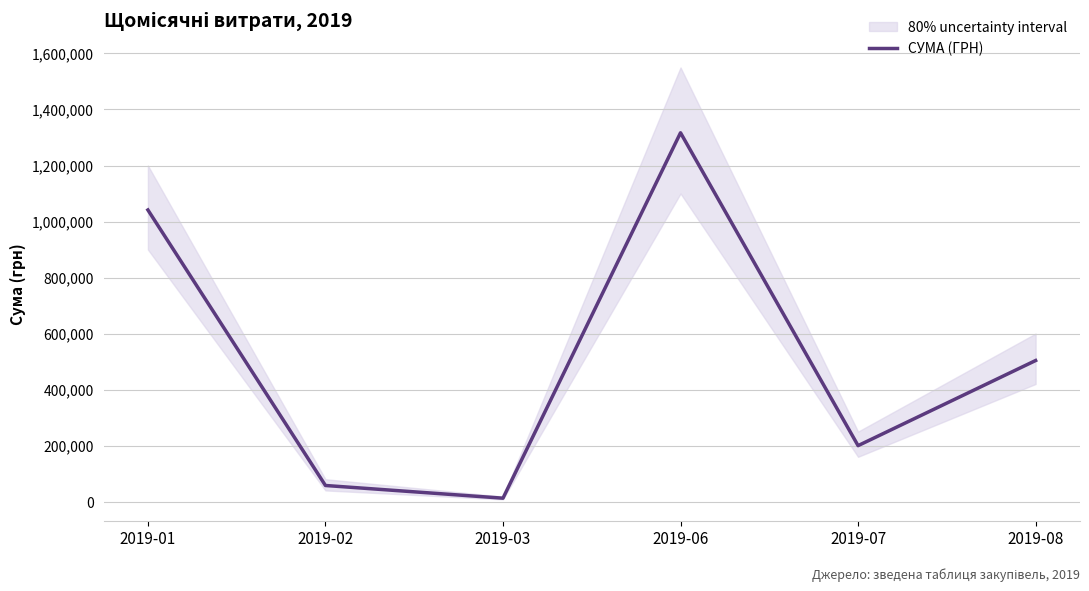

List the labels in order of value, smallest first.

2019-03, 2019-02, 2019-07, 2019-08, 2019-01, 2019-06